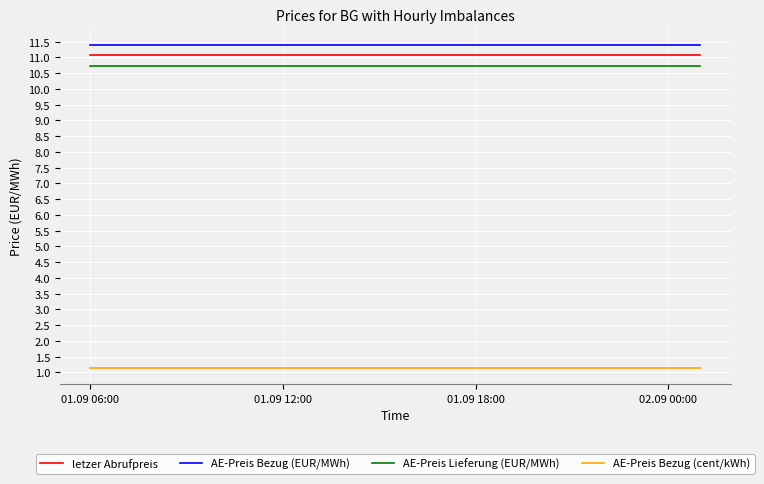

True or false: AE-Preis Lieferung (EUR/MWh) and AE-Preis Bezug (cent/kWh) intersect in this chart.

False